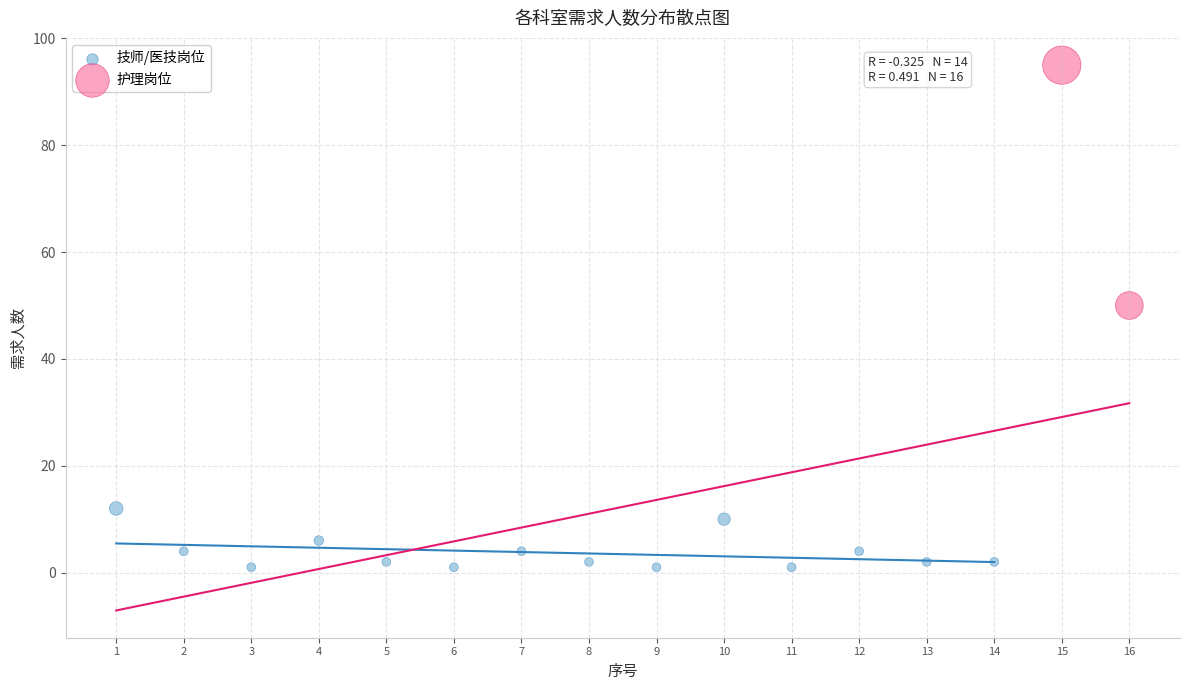

What are all the series names shown in the legend?

技师/医技岗位, 护理岗位